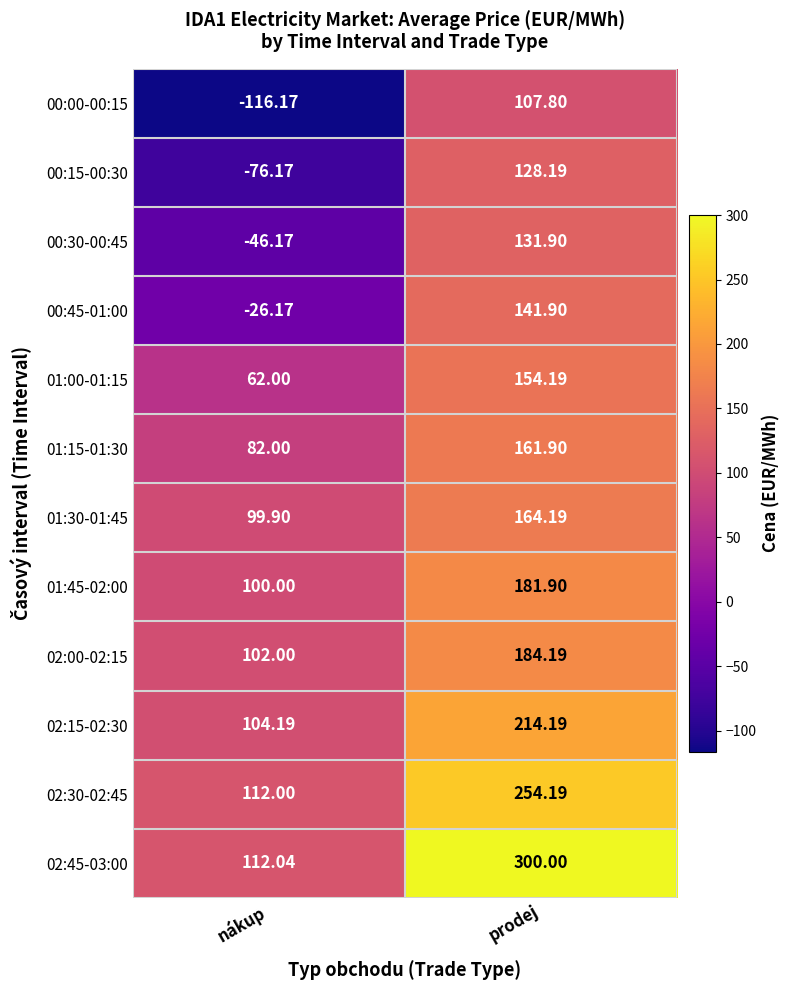

Rank the categories by 01:45-02:00 value from highest to lowest.

prodej, nákup